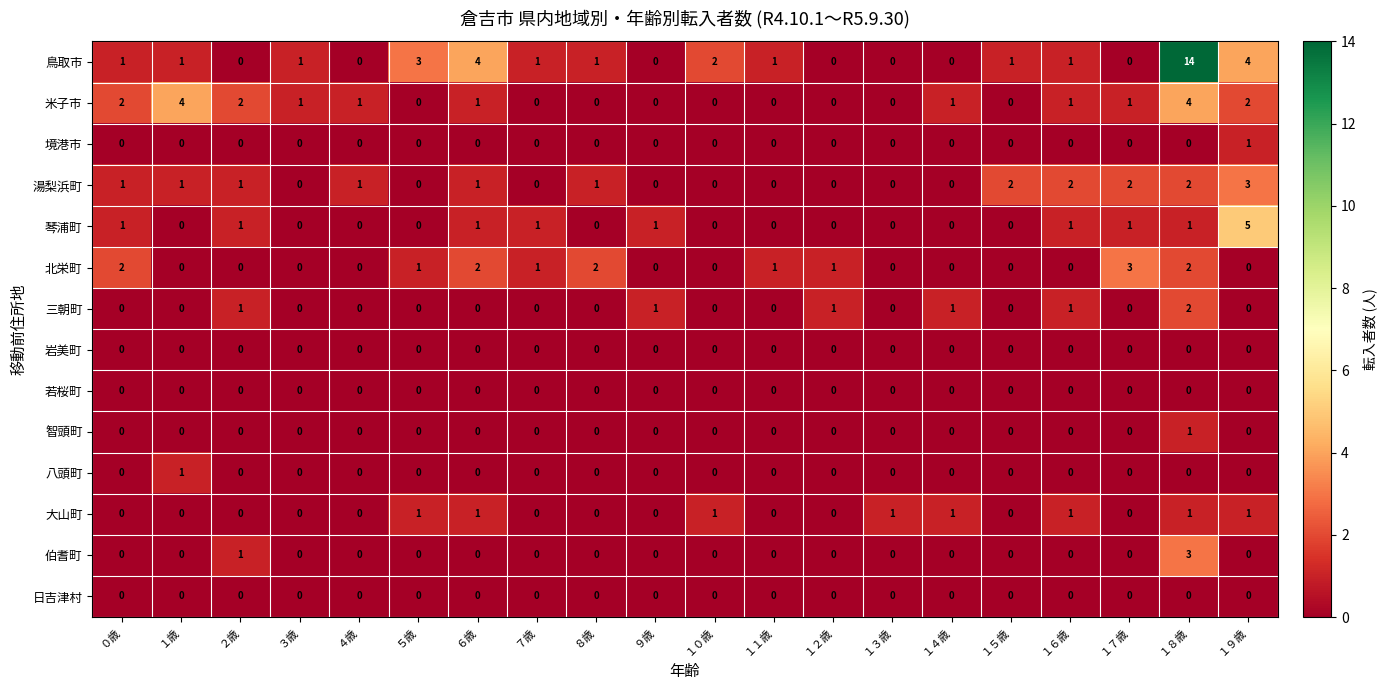

Count the number of data series in this chart.

14